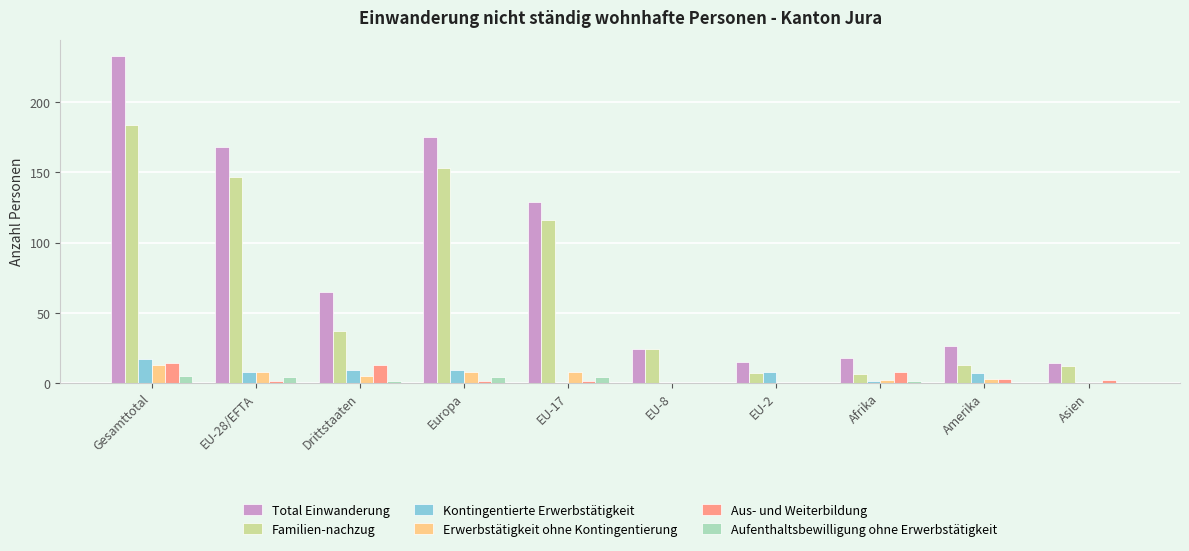

Which series has the largest total across all categories?

Total Einwanderung